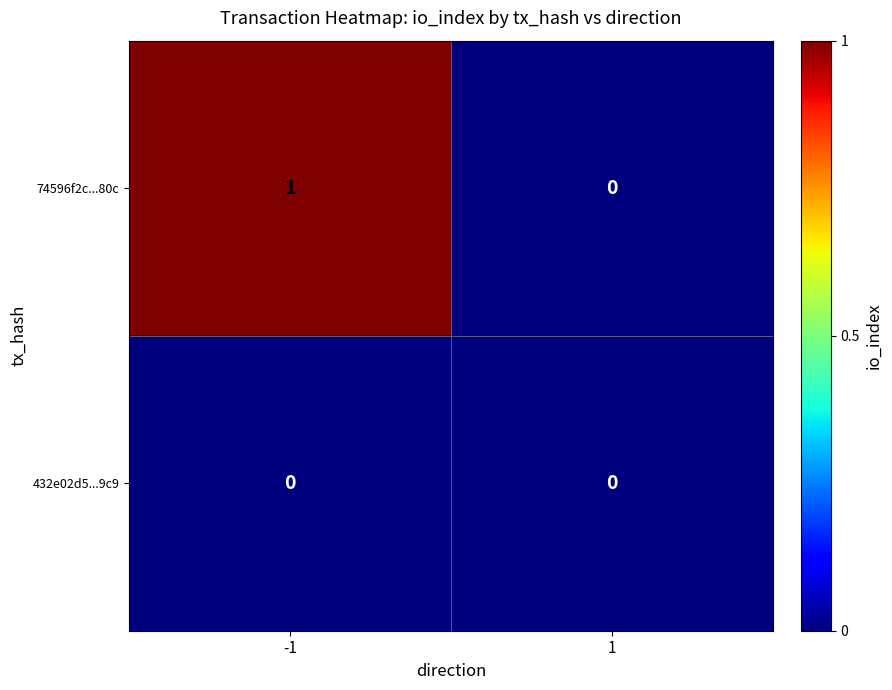

True or false: 74596f2c...80c has a value of 2 at -1.

False